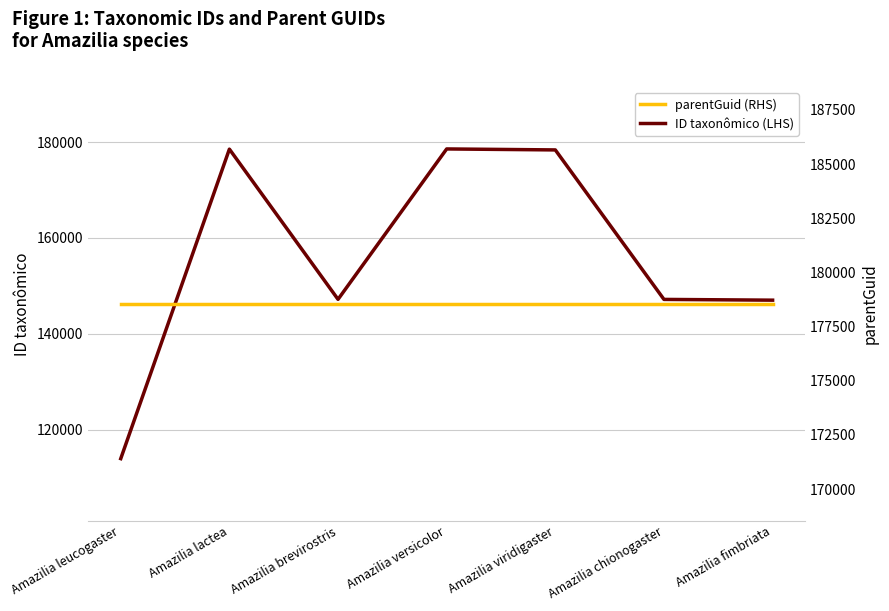

Is the value of ID taxonômico (LHS) at Amazilia lactea greater than the value of parentGuid (RHS) at Amazilia fimbriata?

No